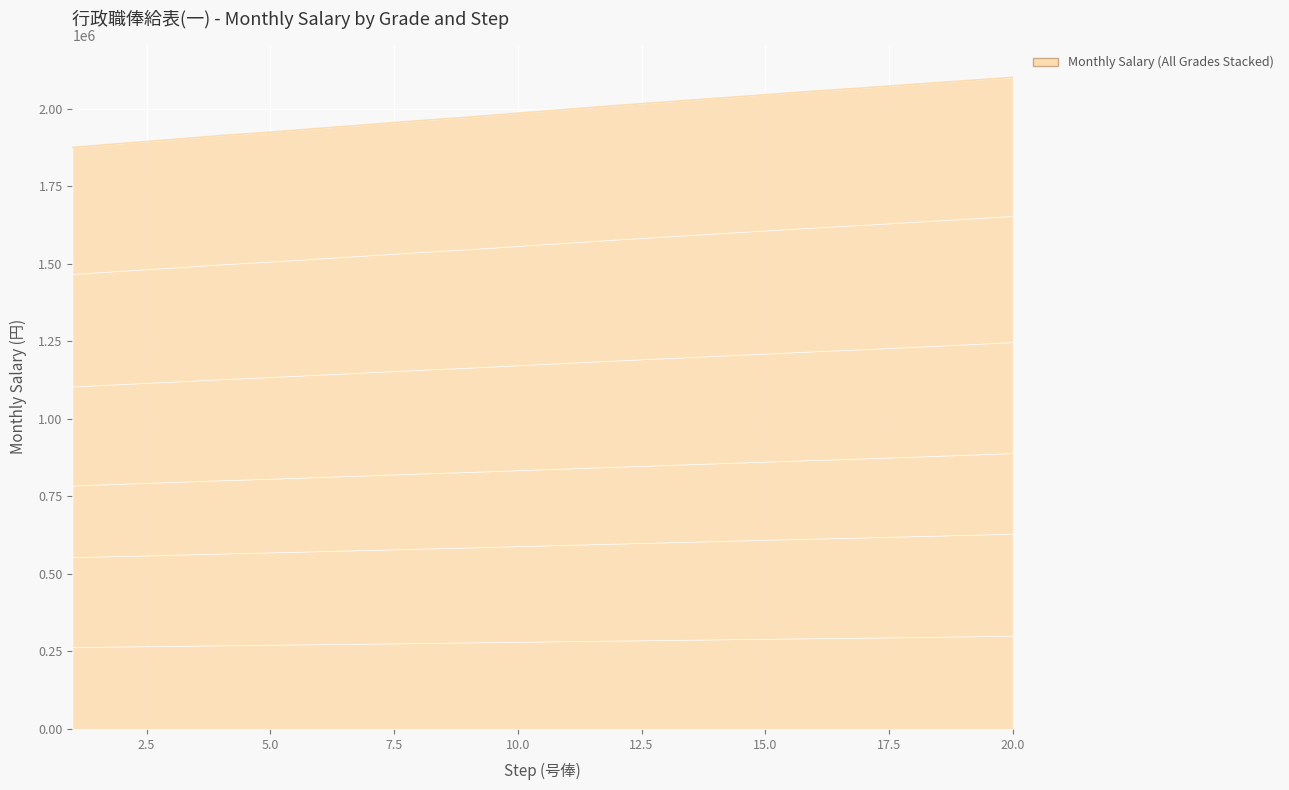

How many lines are shown in the chart?

6